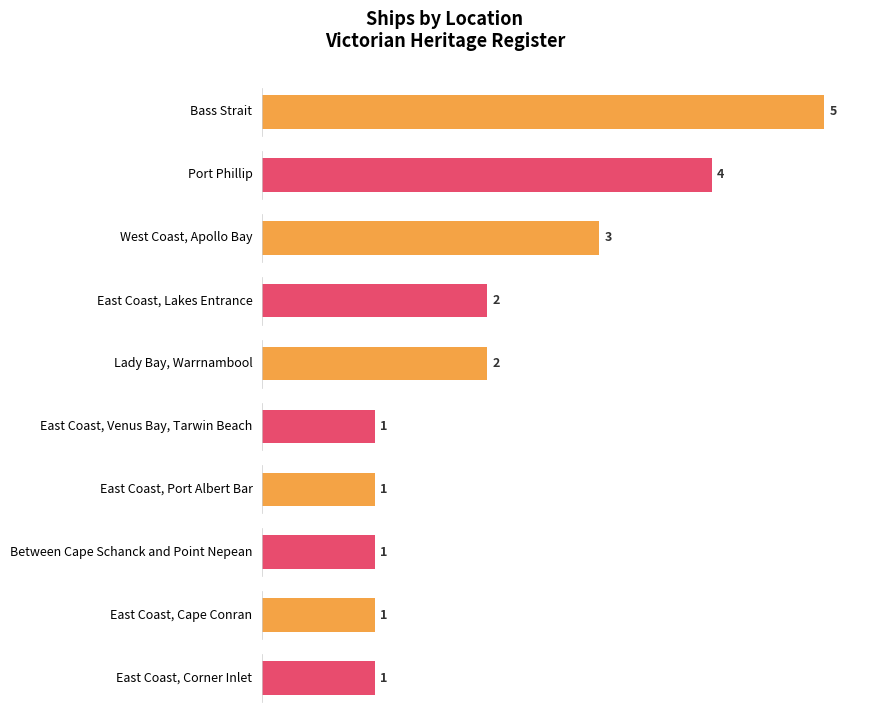

Are the bars horizontal?

Yes